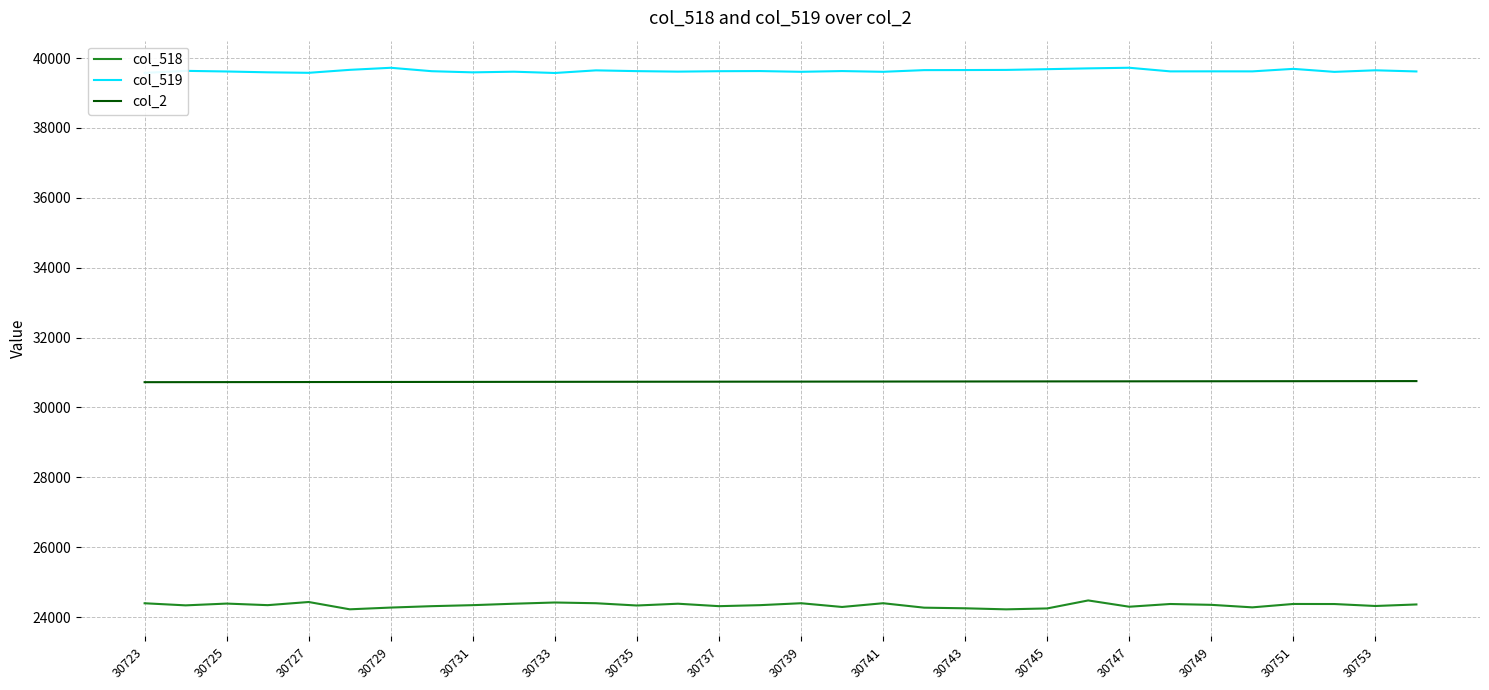

What is the minimum value shown in the chart?

24220